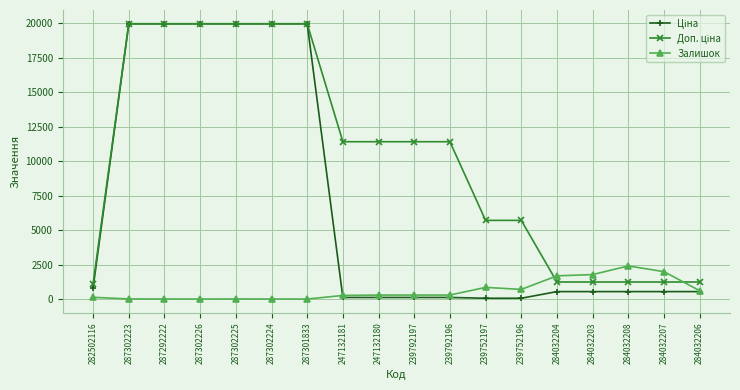

What is the highest value of the Залишок series?

2400.0